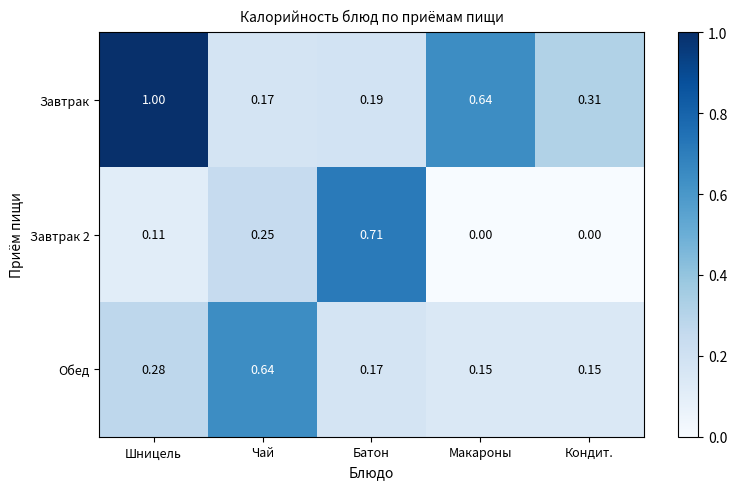

List the labels in order of Завтрак value, largest first.

Шницель, Макароны, Кондит., Батон, Чай